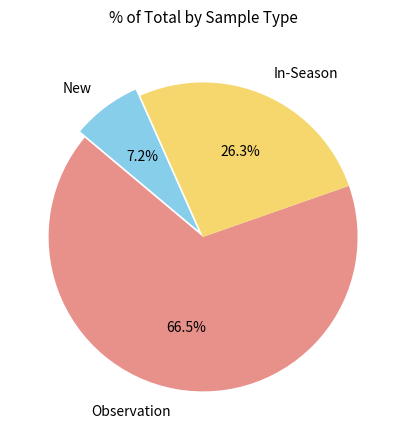

How many segments does this pie chart have?

3